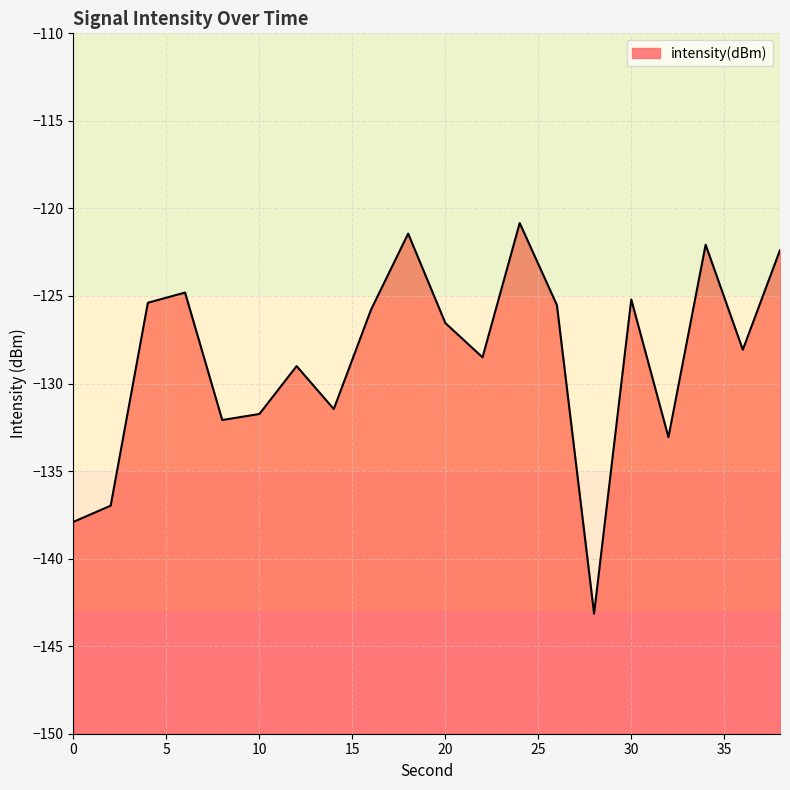

Between 26 and 12, which is larger?

26